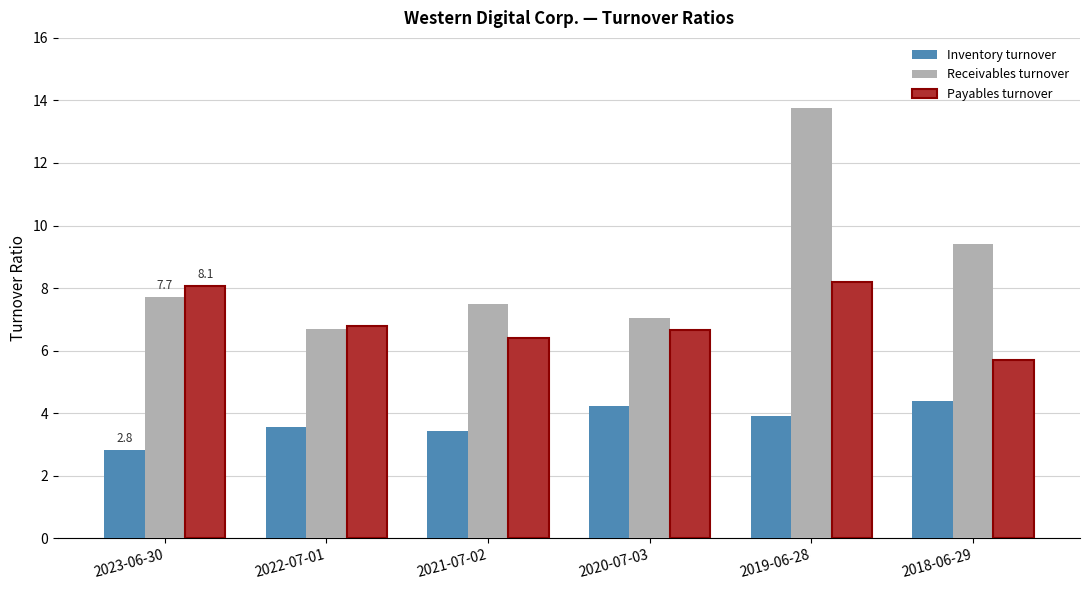

What position from the left is 2019-06-28?

5